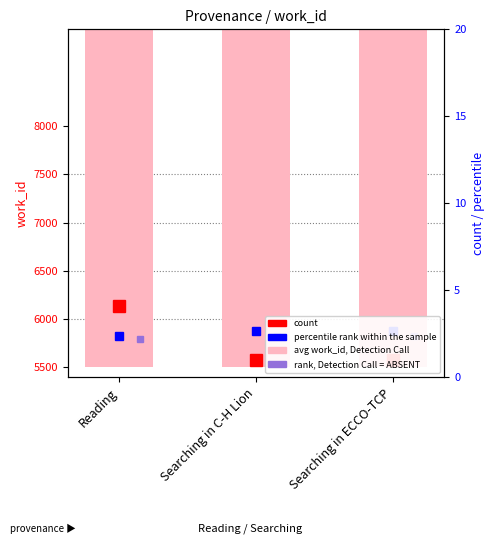

What position from the left is Searching in C-H Lion?

2